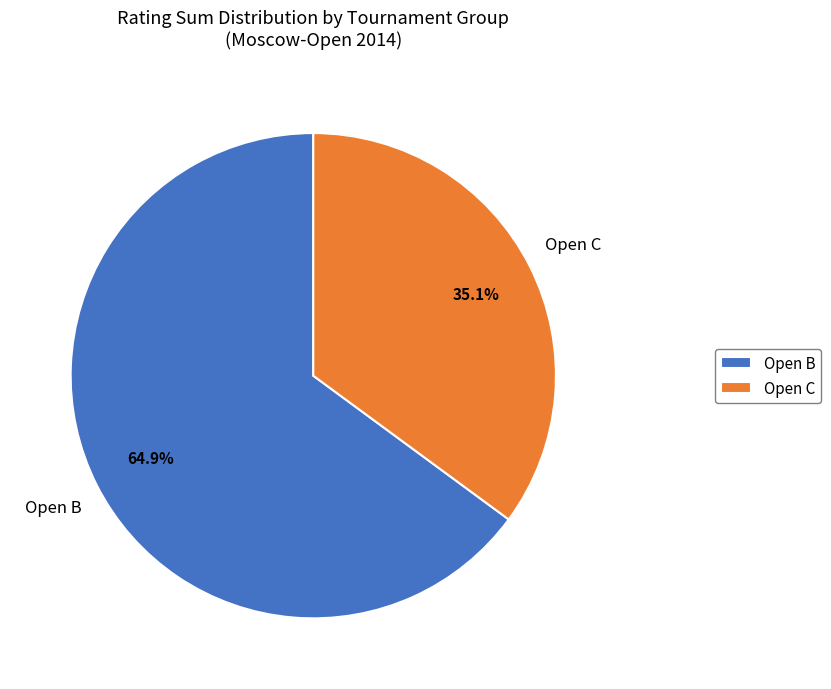

To the nearest percent, what is the combined percentage of Open C and Open B?

100%